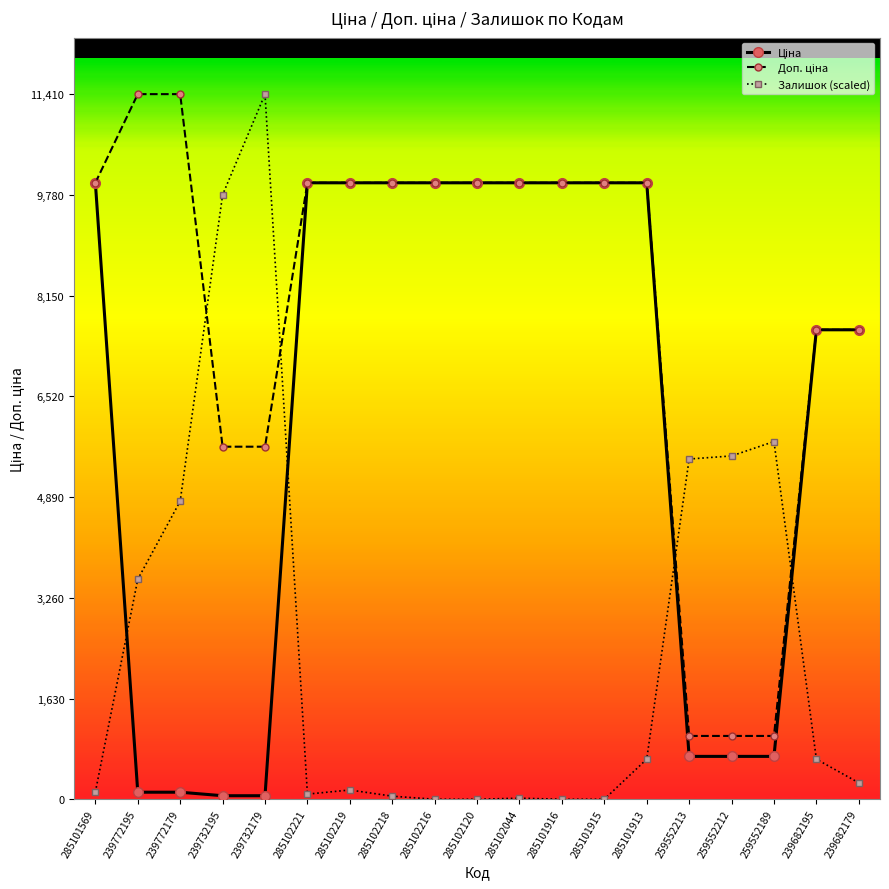

Is it true that Залишок (scaled) equals 0.0 at 285101915?

True